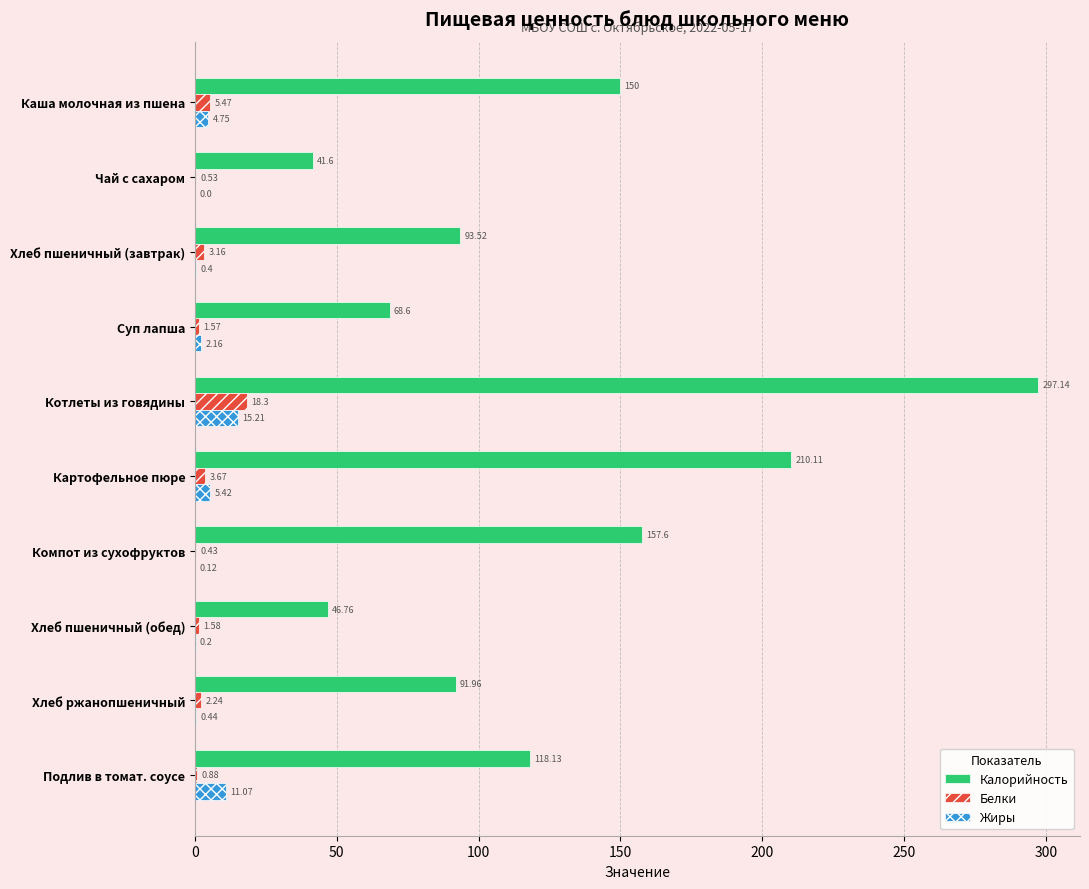

At which category is the sum across all series the highest?

Котлеты из говядины